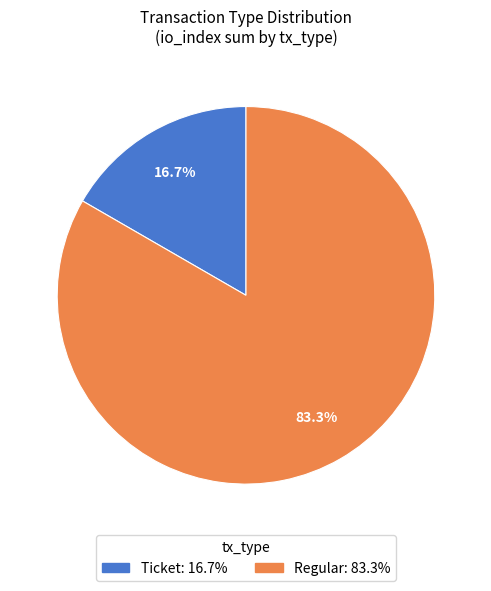

Is there any slice that represents more than half of the pie?

Yes